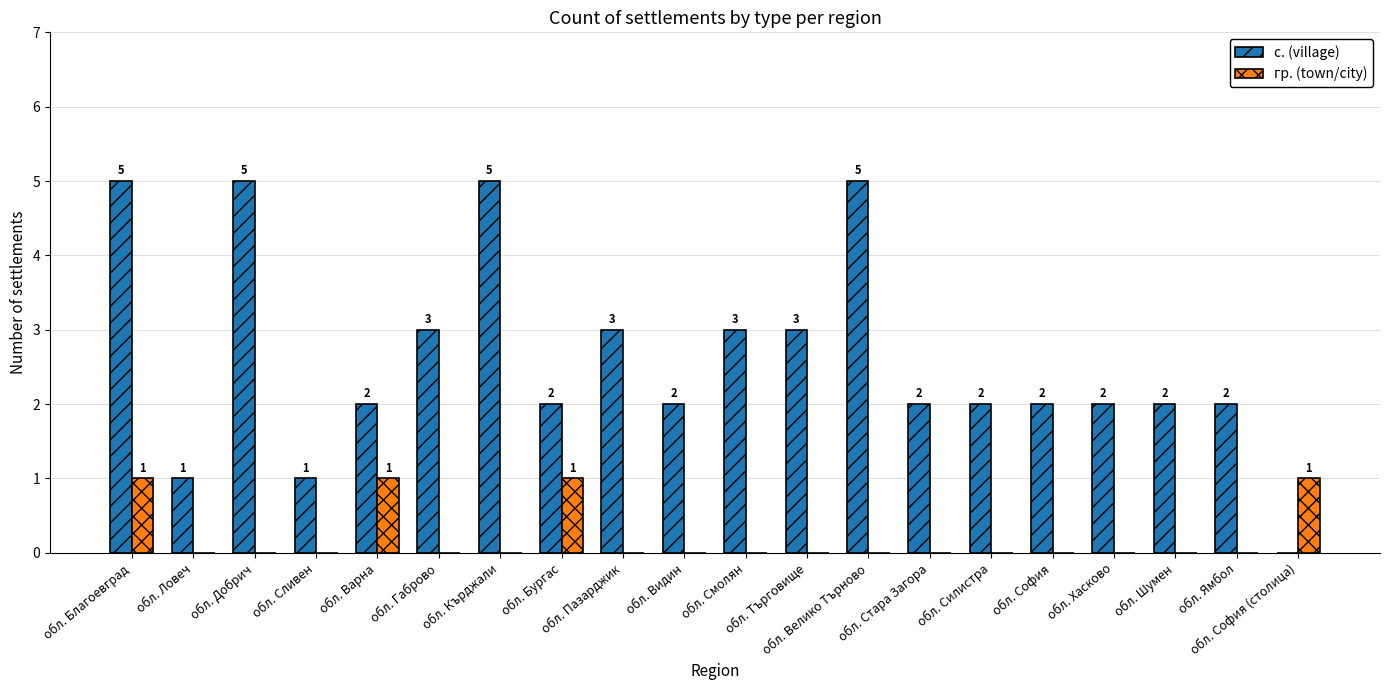

What is the sum of all гр. (town/city) values?

4